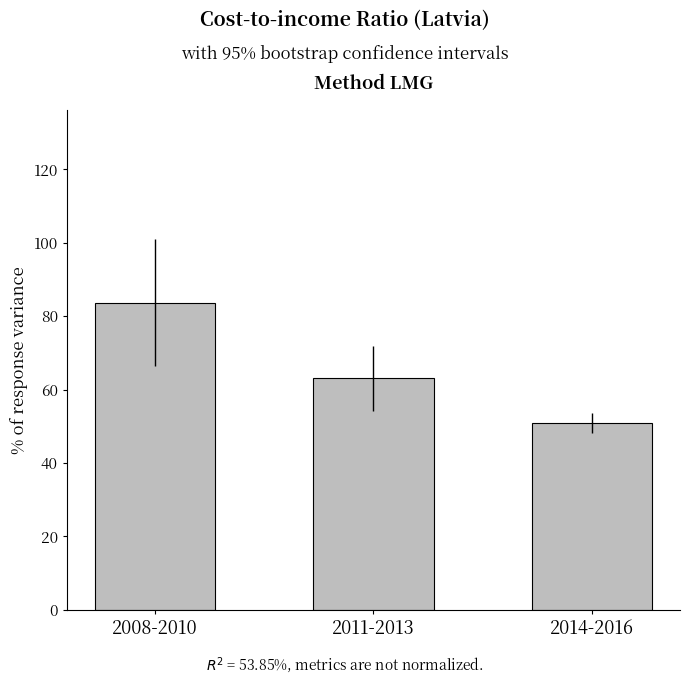

How many series are shown in this chart?

1